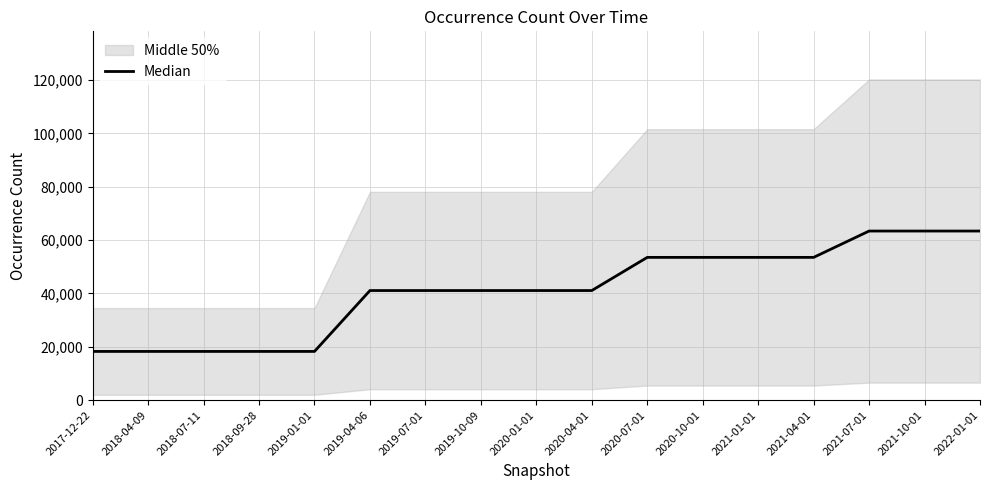

Between 2019-07-01 and 2021-10-01, which is larger?

2021-10-01